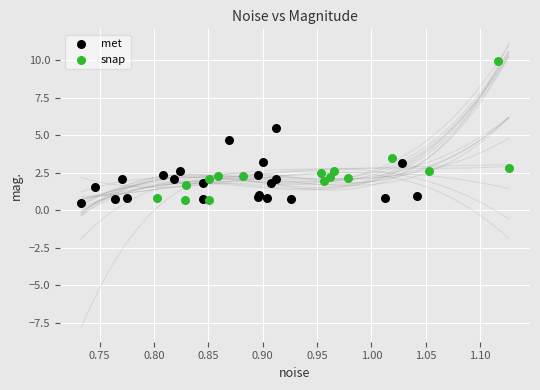

Which series reaches the minimum Y coordinate?

met